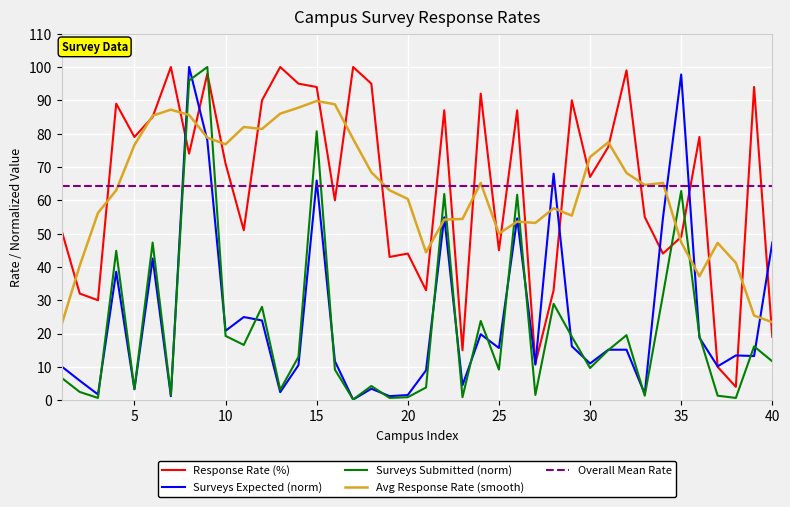

What is the maximum value shown in the chart?

100.0